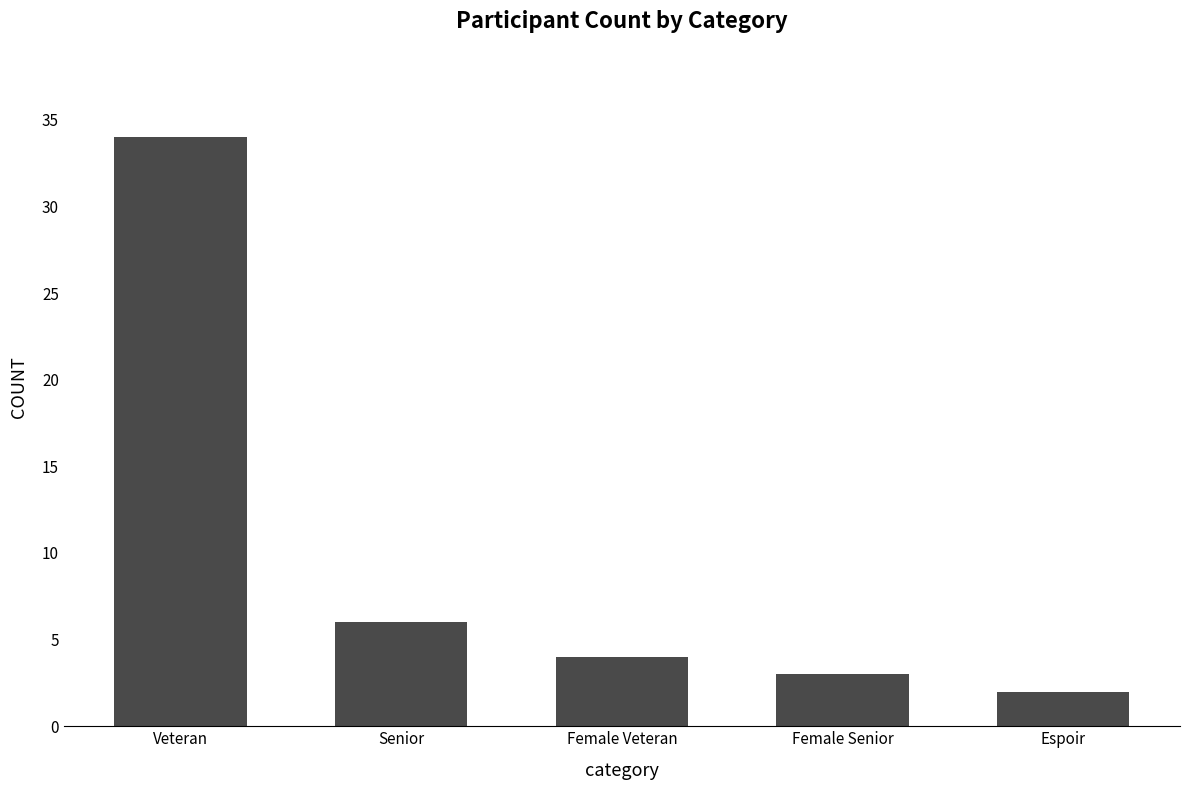

What position from the right is Veteran?

5